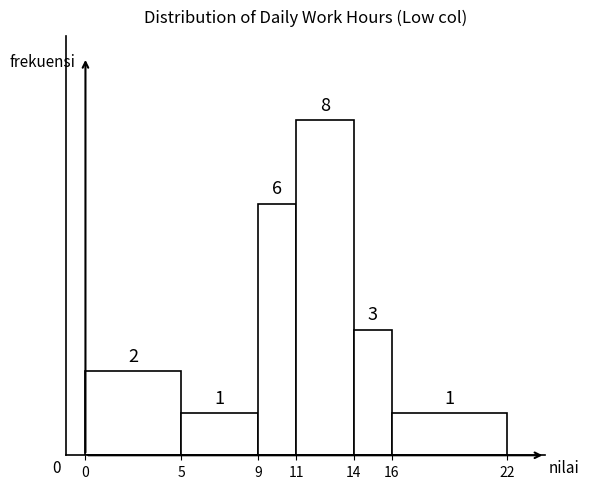

Reading left to right, list every bar in this chart as the range it spans on the x-axis followed by its height.

0 to 5: 2
5 to 9: 1
9 to 11: 6
11 to 14: 8
14 to 16: 3
16 to 22: 1